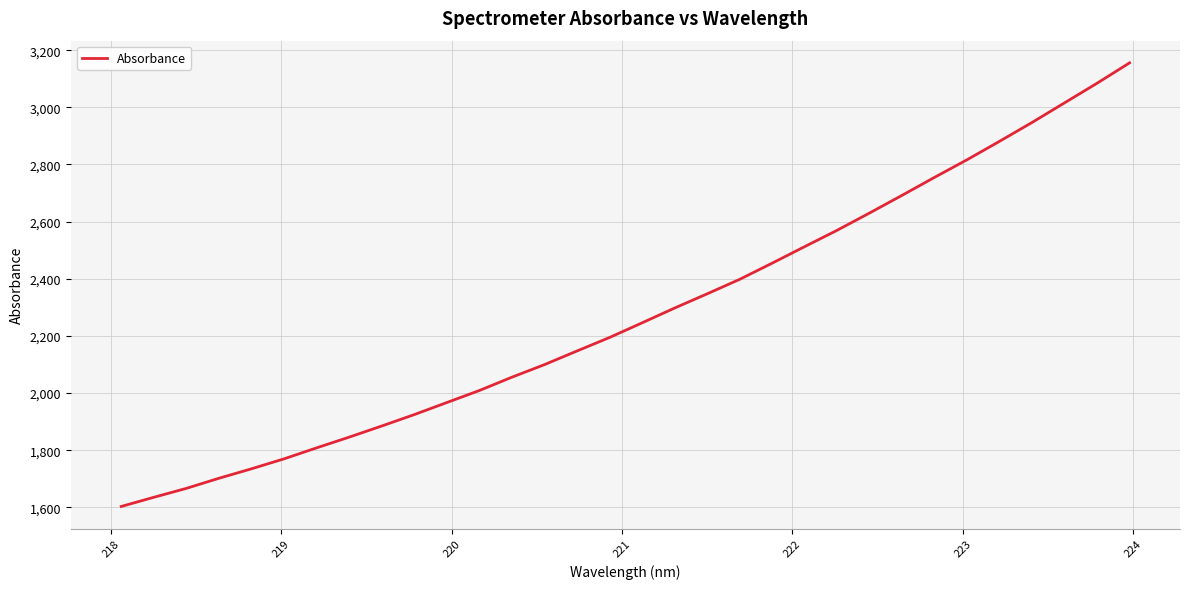

How many lines are shown in the chart?

1